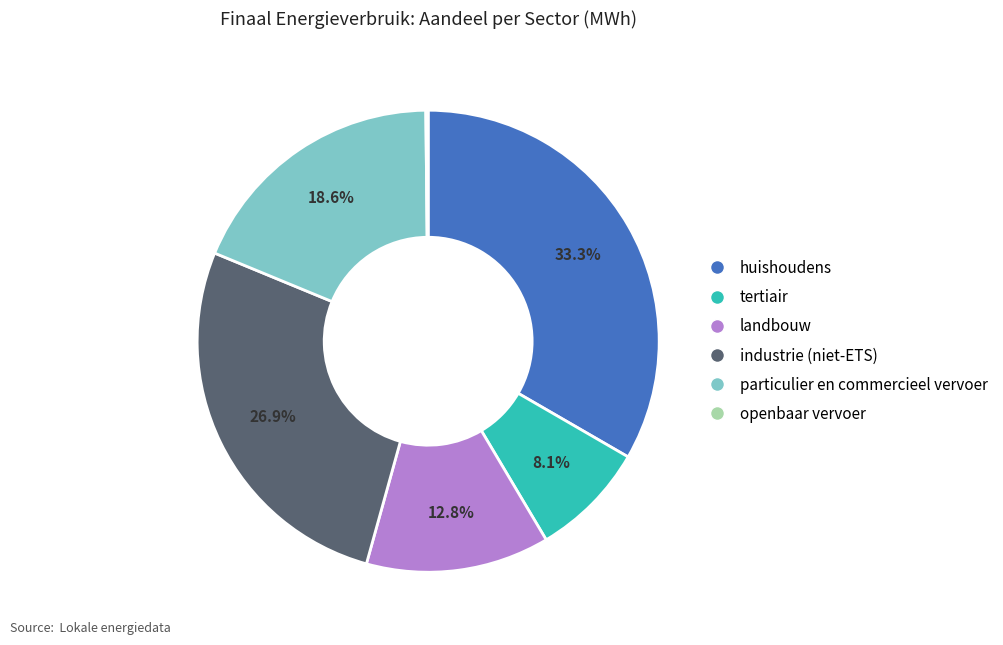

To the nearest percent, what is the difference between the largest and smallest slice percentages?

33%